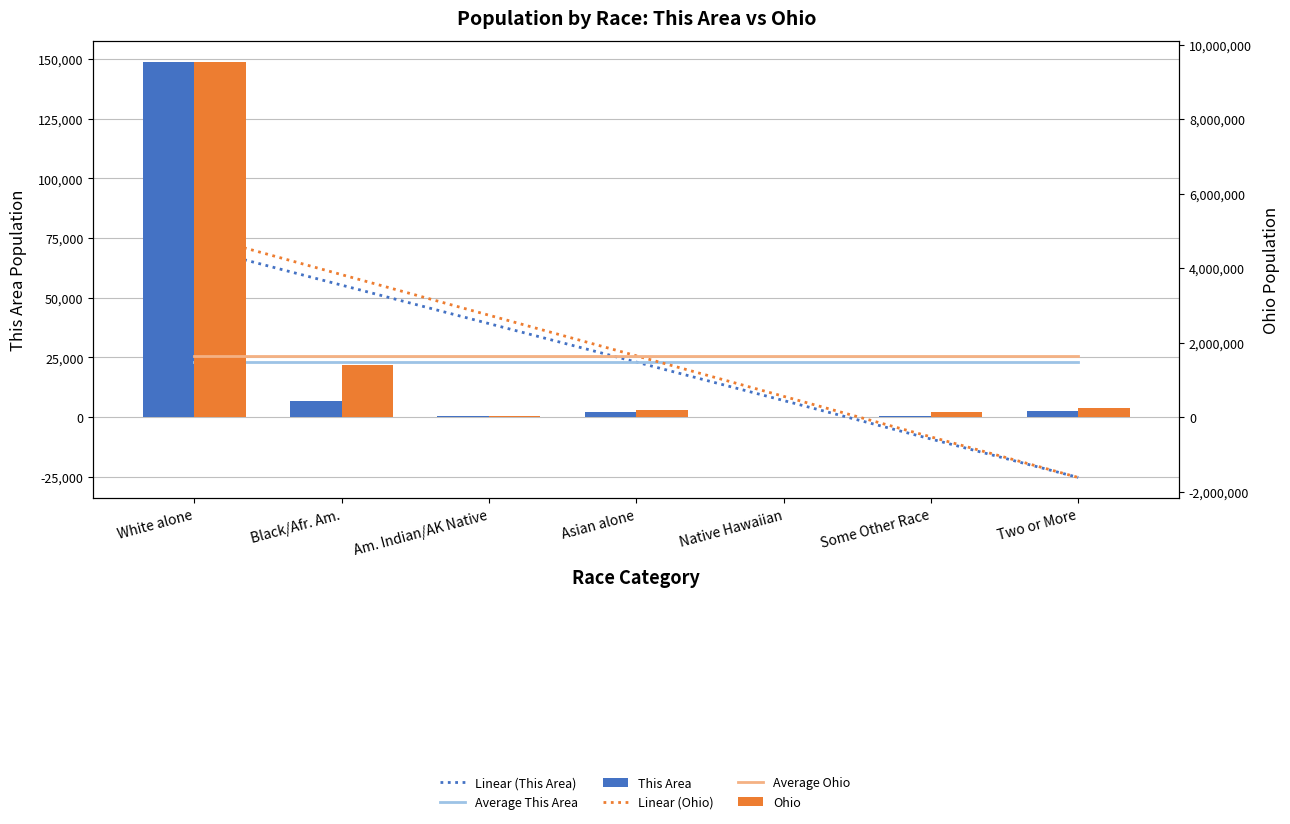

Rank the categories by Linear (This Area) value from highest to lowest.

White alone, Black/Afr. Am., Am. Indian/AK Native, Asian alone, Native Hawaiian, Some Other Race, Two or More